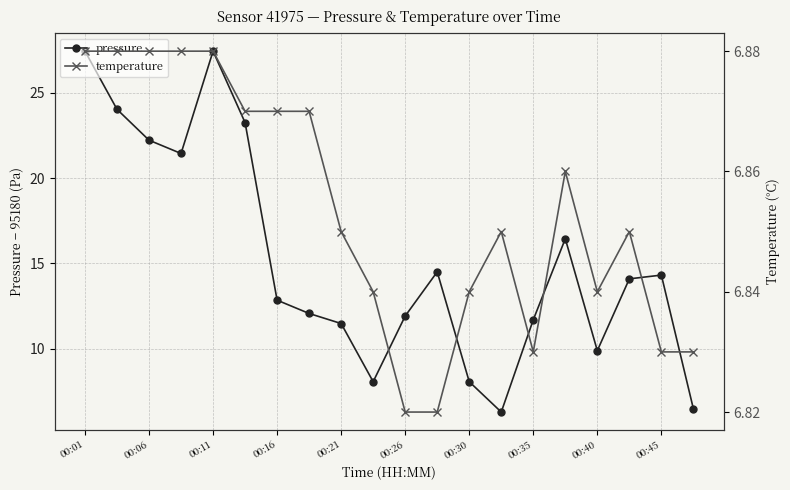

Count the number of categories in the chart.

20